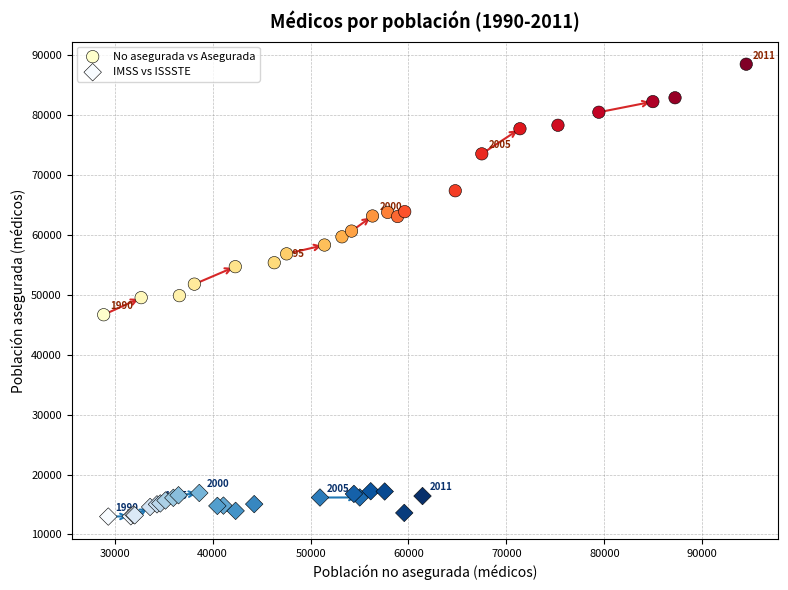

Which series has the largest Y range (max minus min)?

No asegurada vs Asegurada